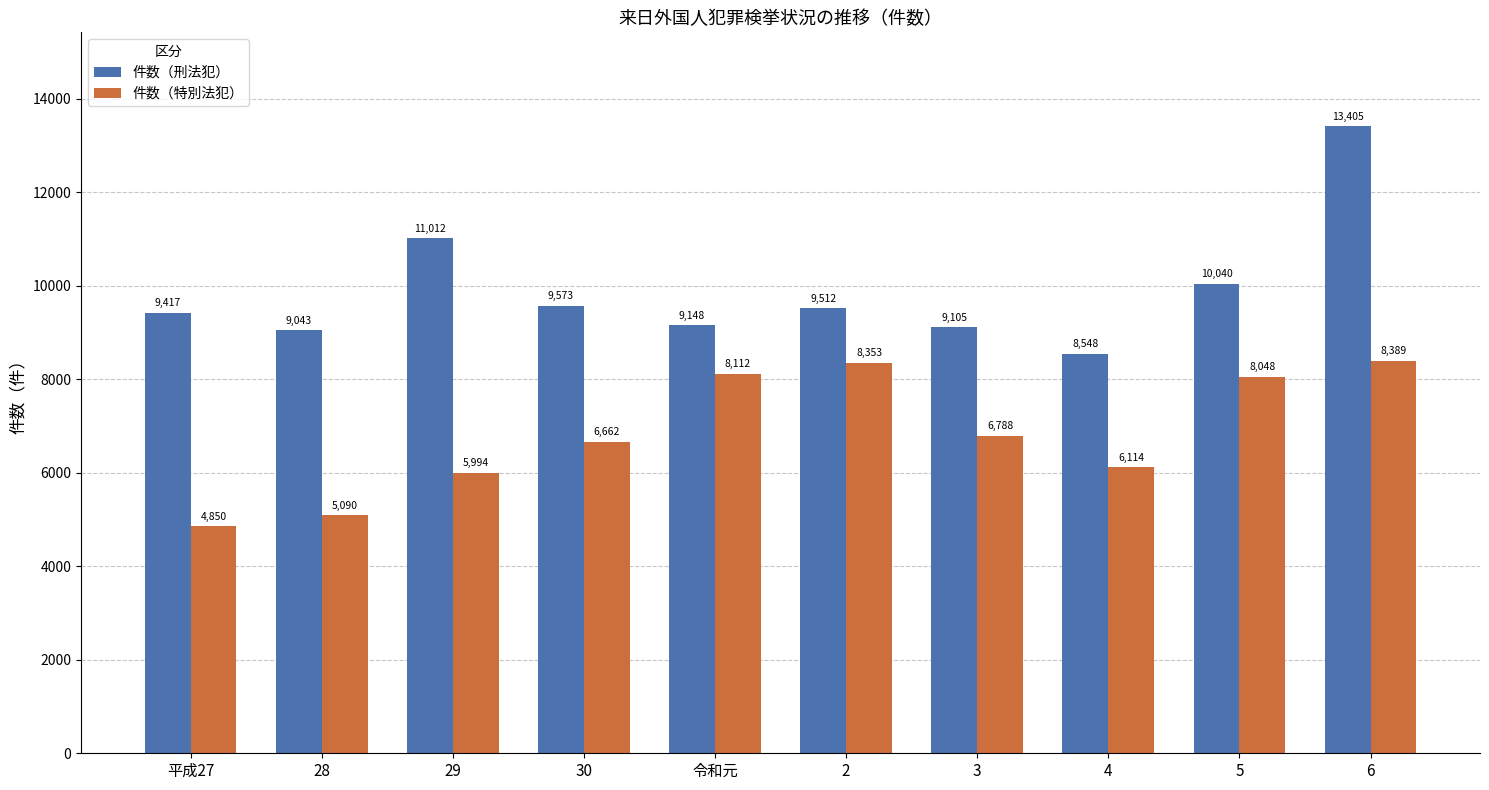

What is the sum of all 件数（特別法犯） values?

68400